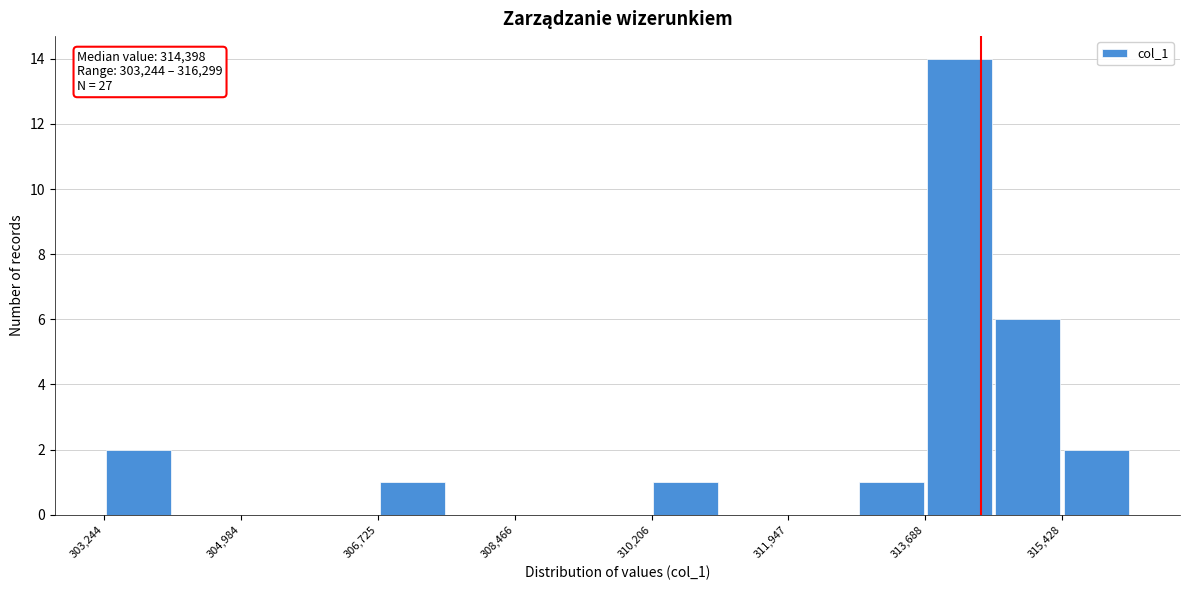

Which range on the x-axis has the tallest bar?

313600 to 314600